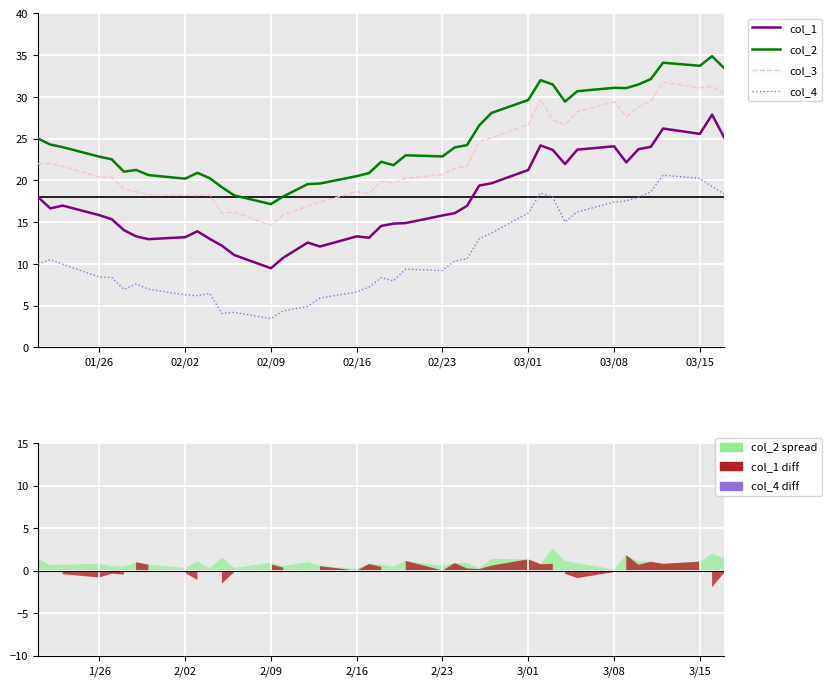

What is the highest value of the col_2 series?

34.9